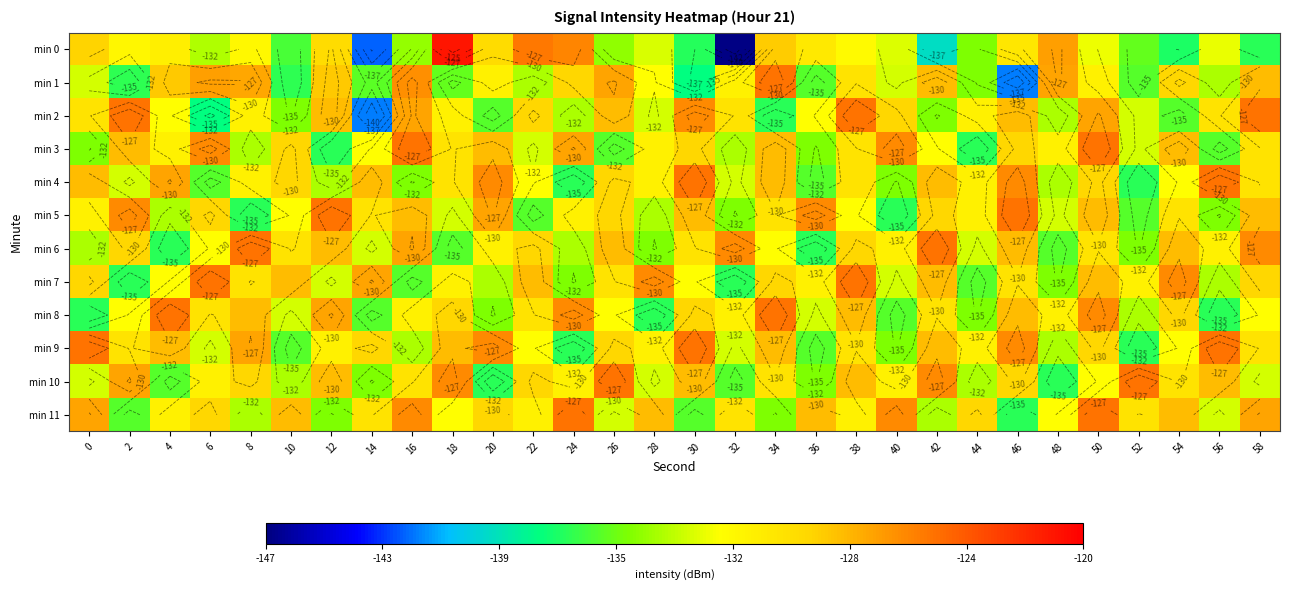

True or false: min 5 has a value of -135.0 at 32.

True